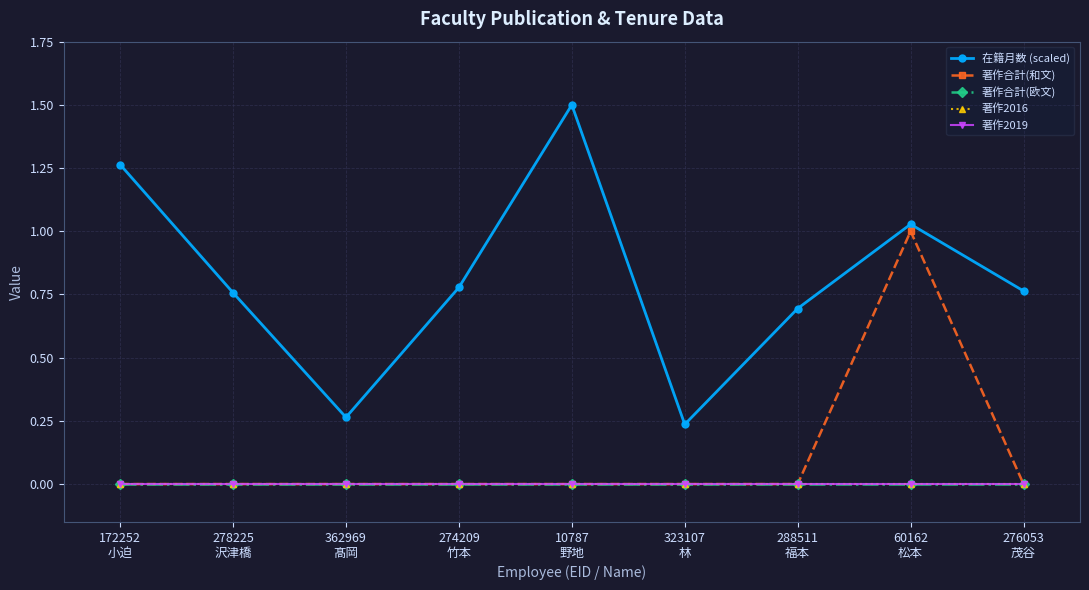

Does the chart have visible grid lines?

Yes